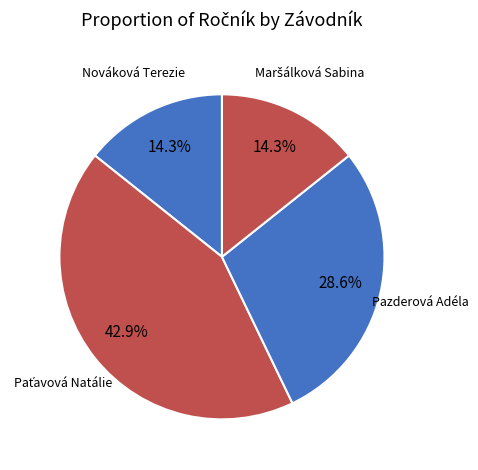

Count the number of slices in the pie.

4